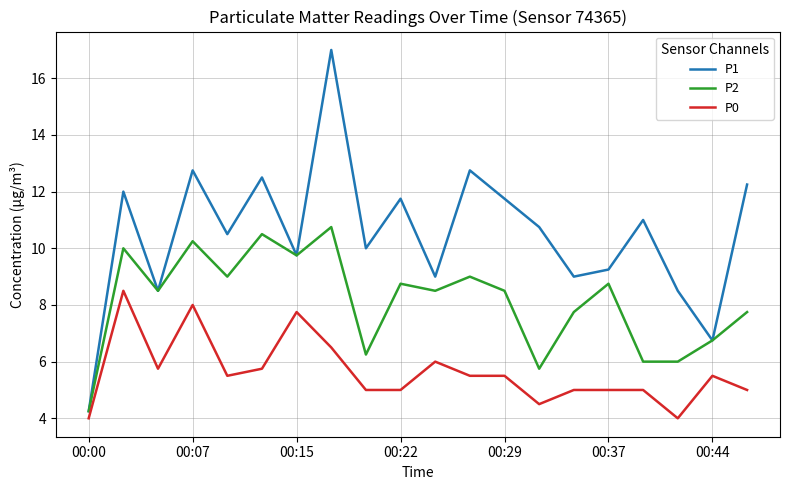

Which series has the widest spread of values?

P1